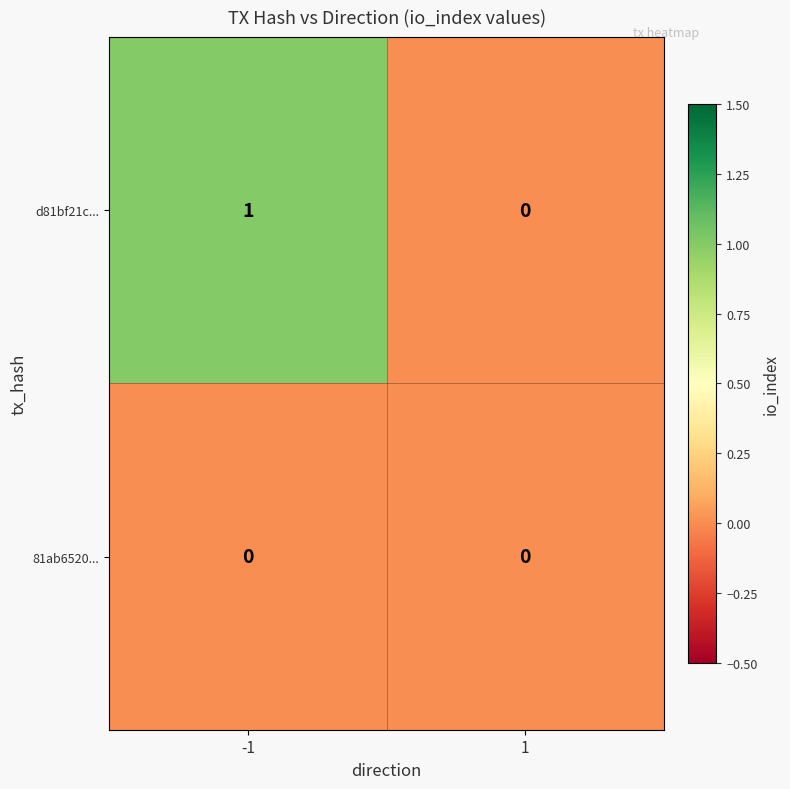

Rank the series by their average value, from highest to lowest.

d81bf21c..., 81ab6520...